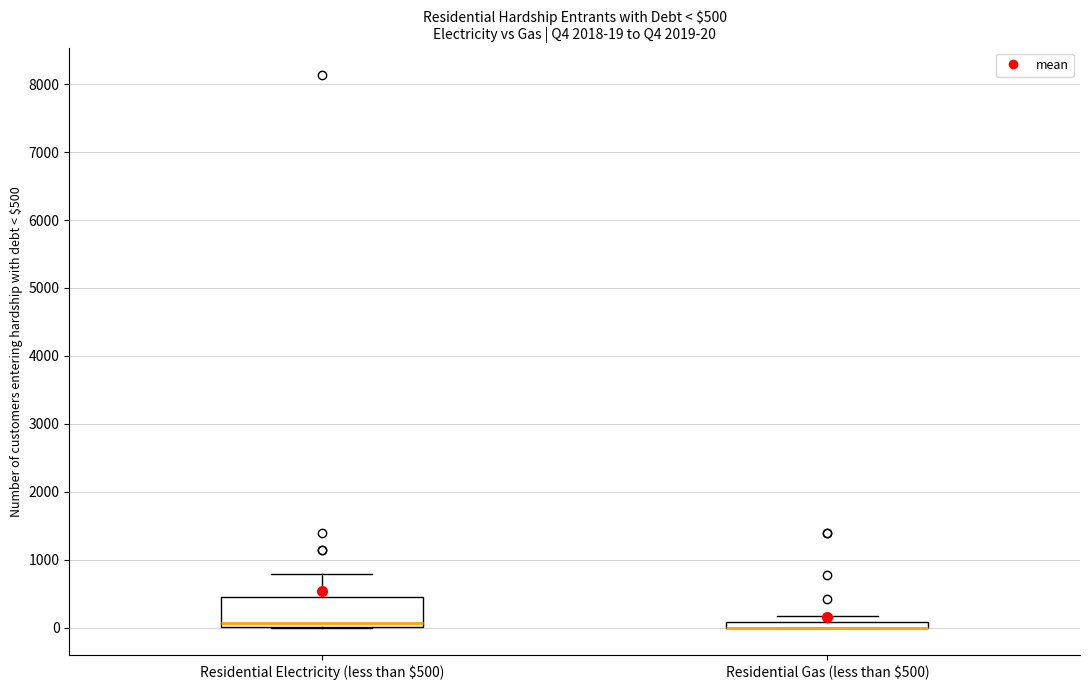

Comparing the boxes themselves (not the whiskers), which one is the tallest?

Residential Electricity (less than $500)